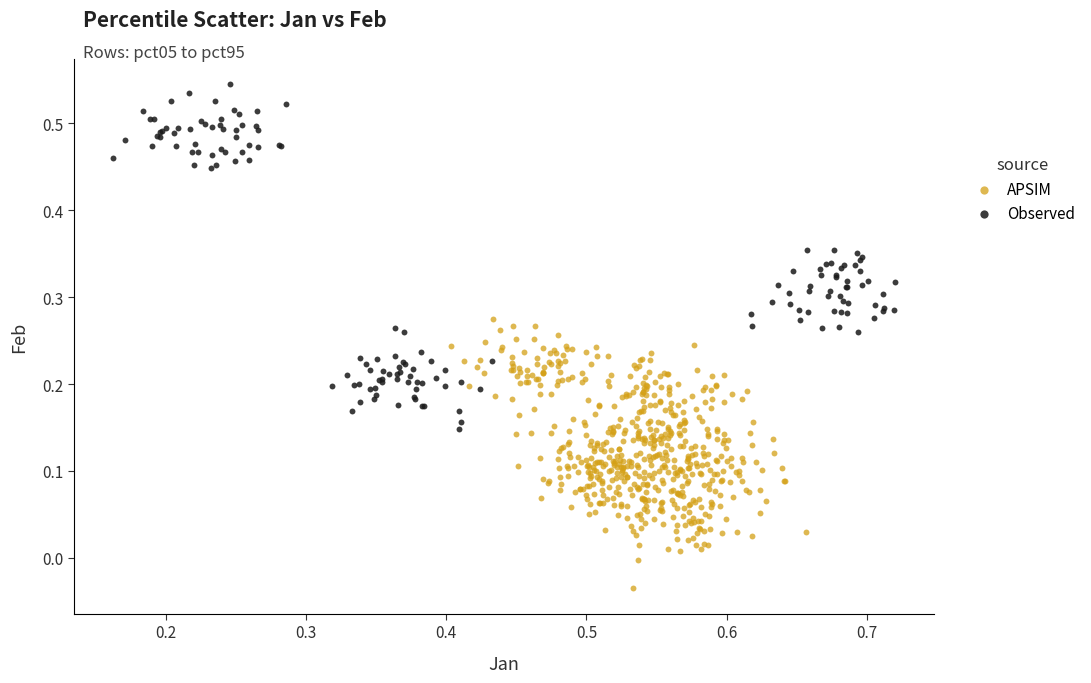

Which series contains the highest Y value?

Observed